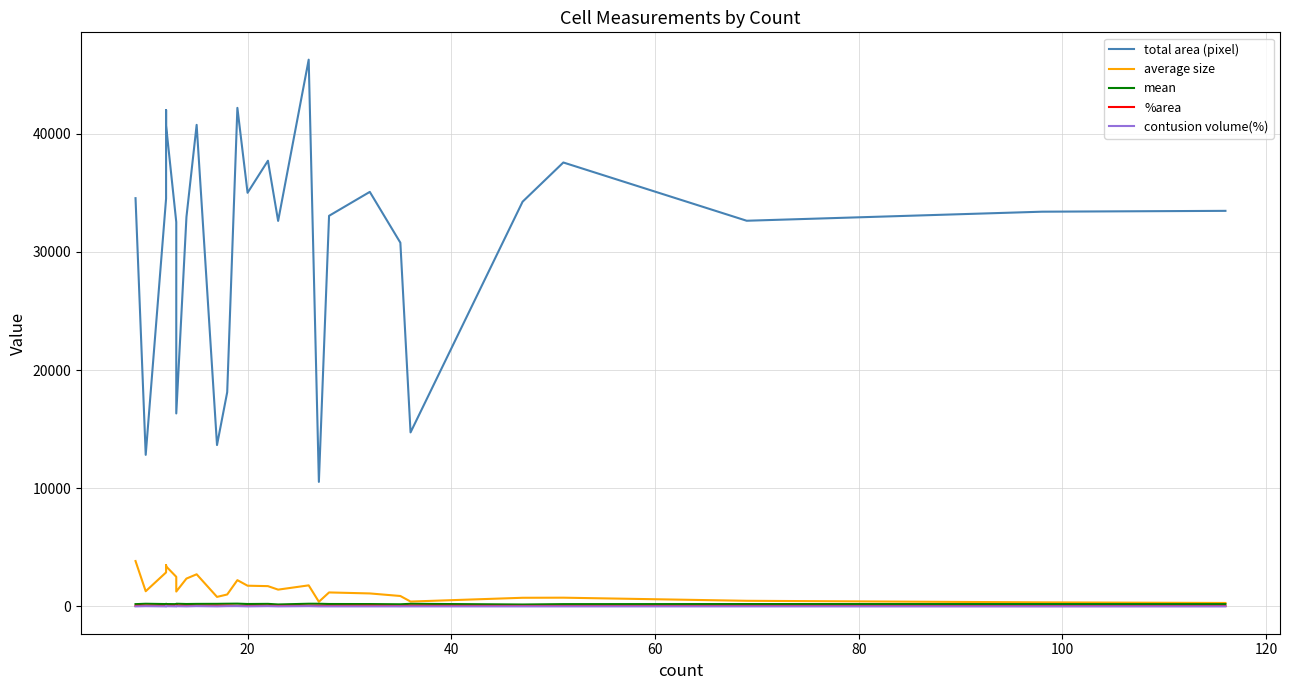

Which series has the largest total across all categories?

total area (pixel)